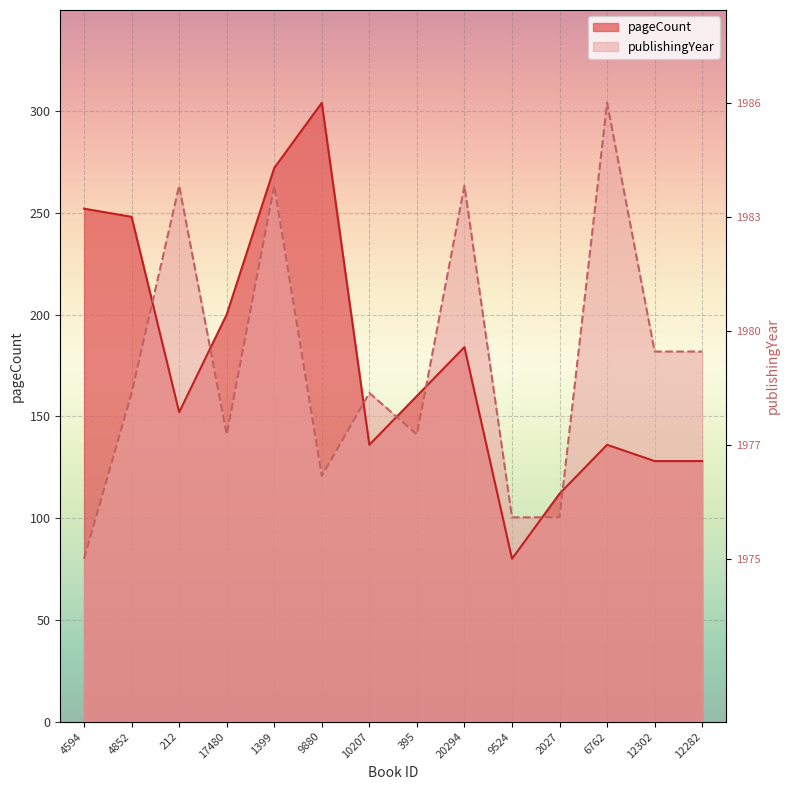

What is the label of the 11th point from the left?

2027